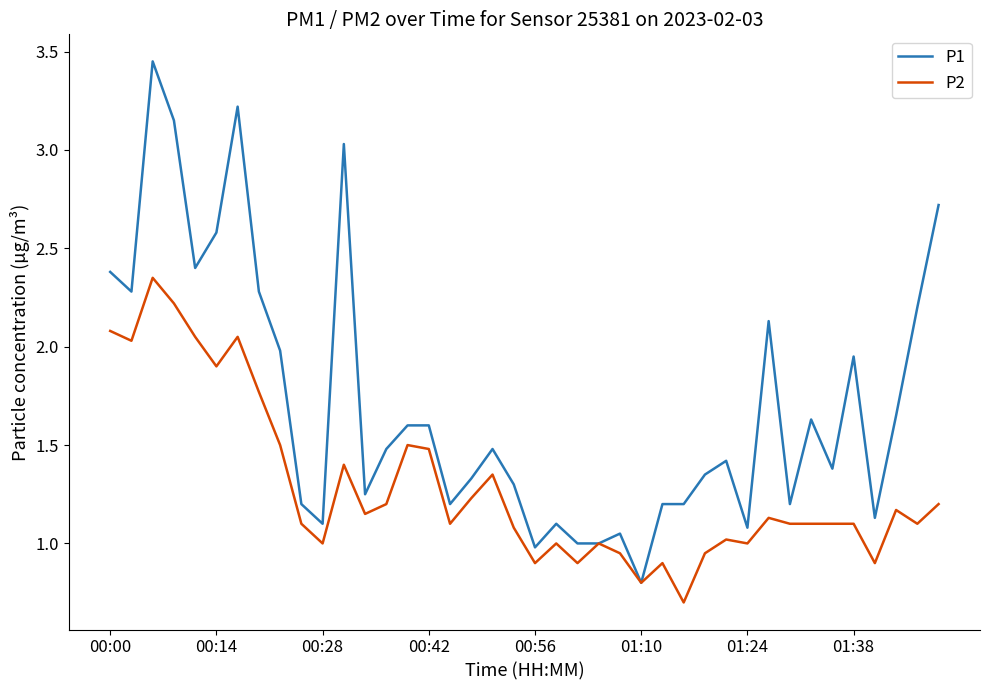

How many series are shown in this chart?

2